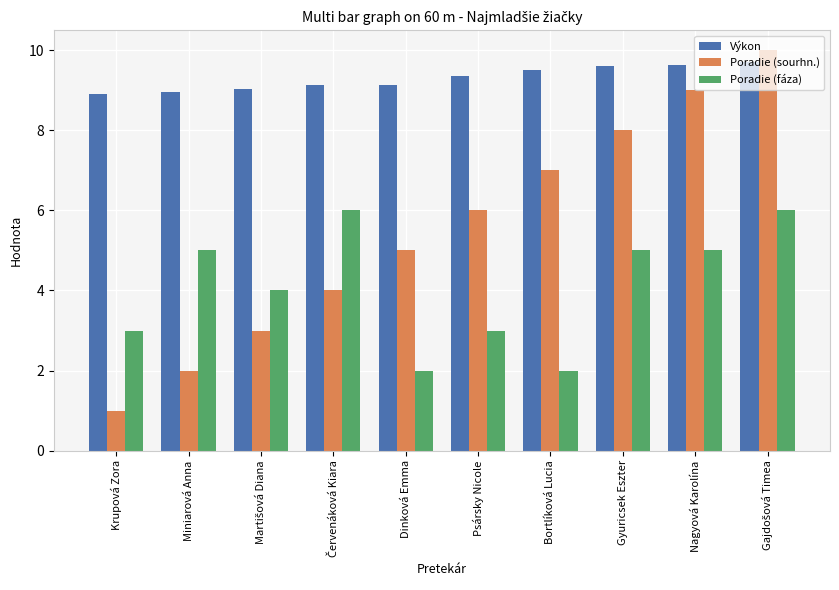

What is the approximate value of Poradie (fáza) at Bortlíková Lucia?

2.0